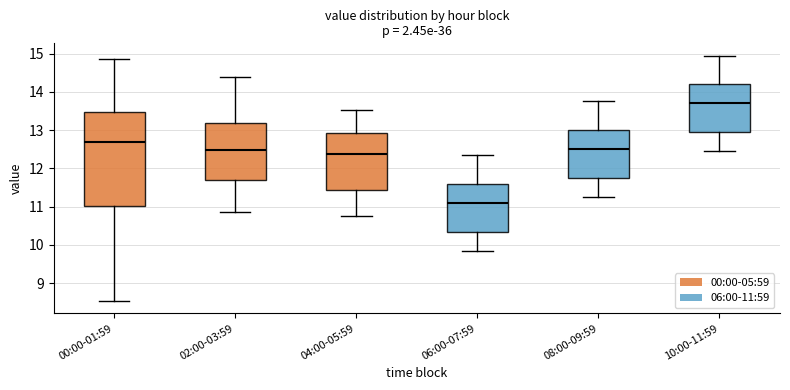

Reading left to right, read every box against the y-axis: the position of its median line, the range the box covers, and the ends of its whiskers. The values are not printed on the chart, so give them approximately, as read against the axis.

00:00-01:59: median 12.7, box 11.0 to 13.5, whiskers 8.5 to 14.9
02:00-03:59: median 12.5, box 11.7 to 13.2, whiskers 10.9 to 14.4
04:00-05:59: median 12.4, box 11.4 to 12.9, whiskers 10.8 to 13.5
06:00-07:59: median 11.1, box 10.4 to 11.6, whiskers 9.9 to 12.4
08:00-09:59: median 12.5, box 11.8 to 13.0, whiskers 11.3 to 13.8
10:00-11:59: median 13.7, box 13.0 to 14.2, whiskers 12.5 to 15.0